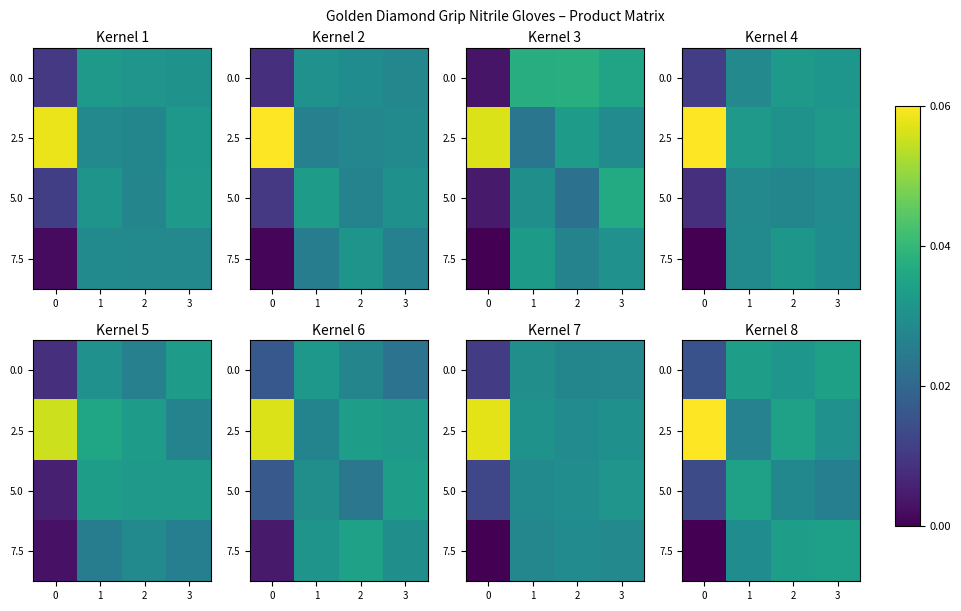

List the labels in order of row_0 value, largest first.

3, 1, 2, 0